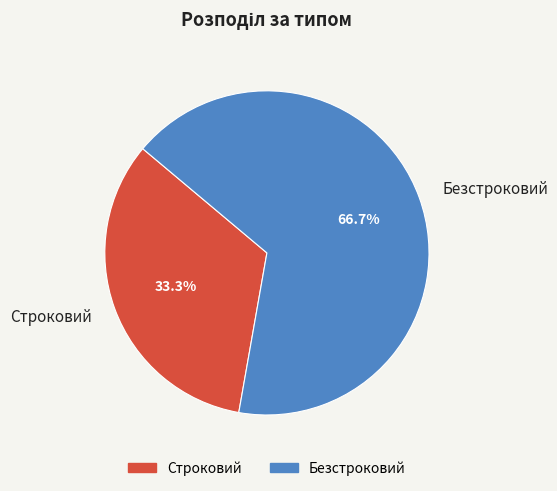

What is the largest slice in the pie chart?

Безстроковий